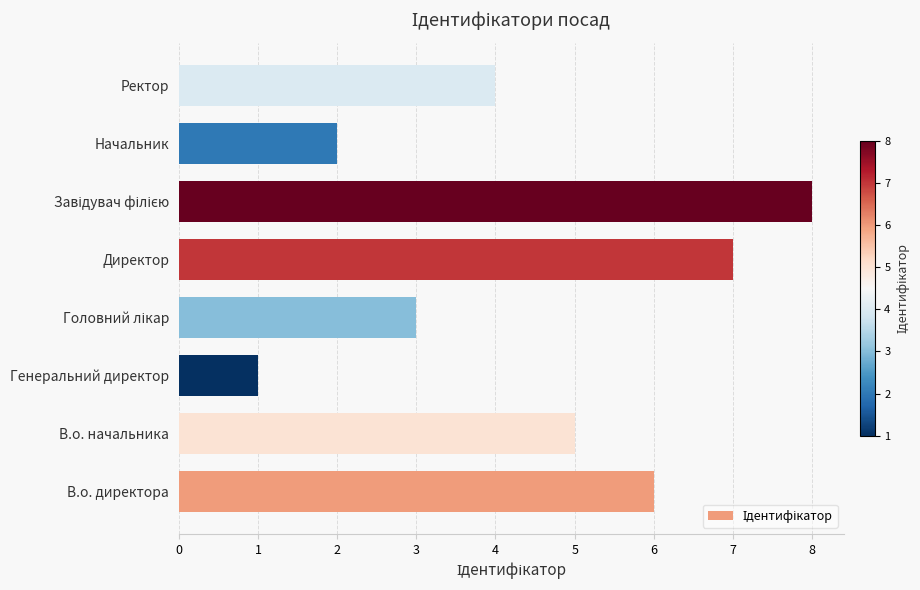

At which category does the chart reach its minimum across all series?

Генеральний директор